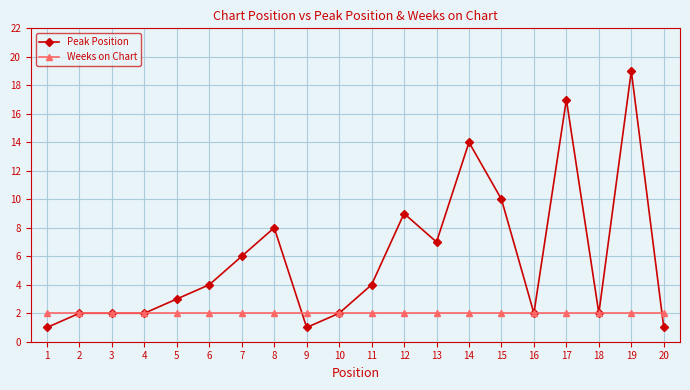

Is this an area chart (filled region under the line)?

No